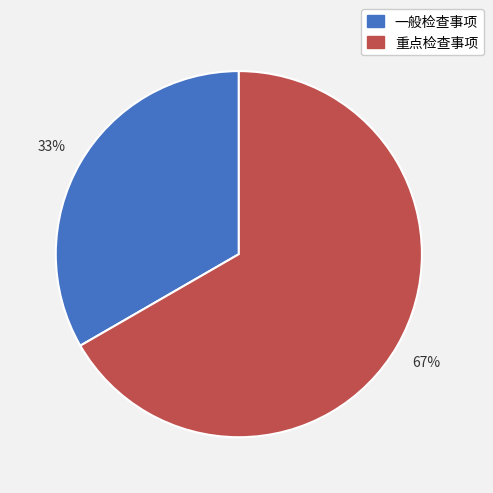

Which category accounts for the majority?

重点检查事项